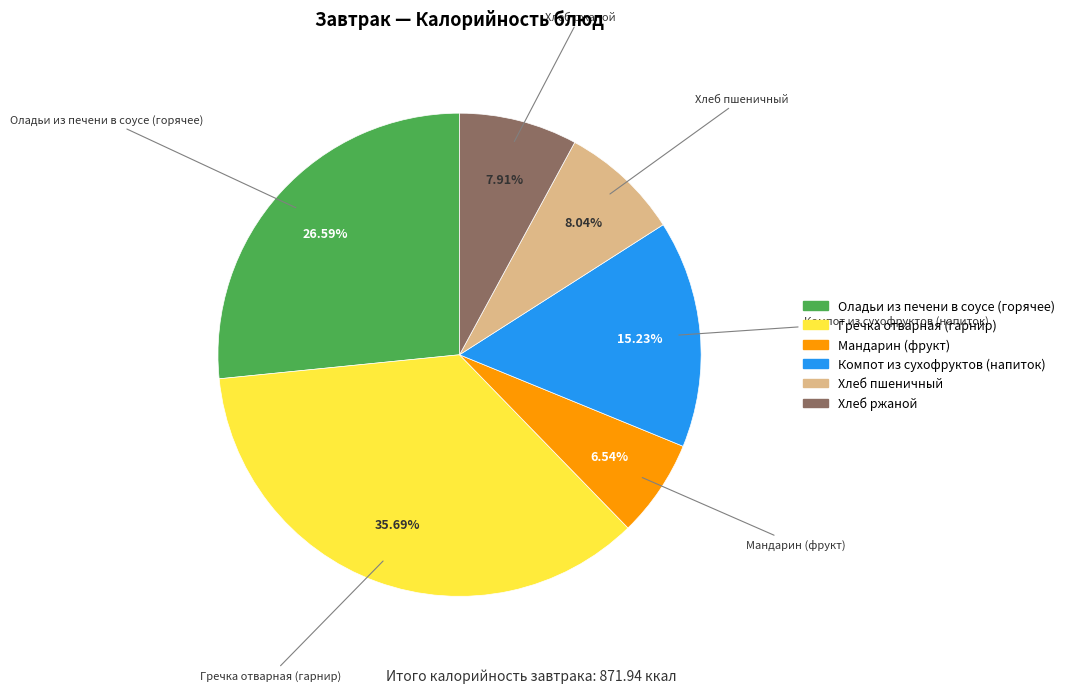

Is there a majority slice in this chart?

No